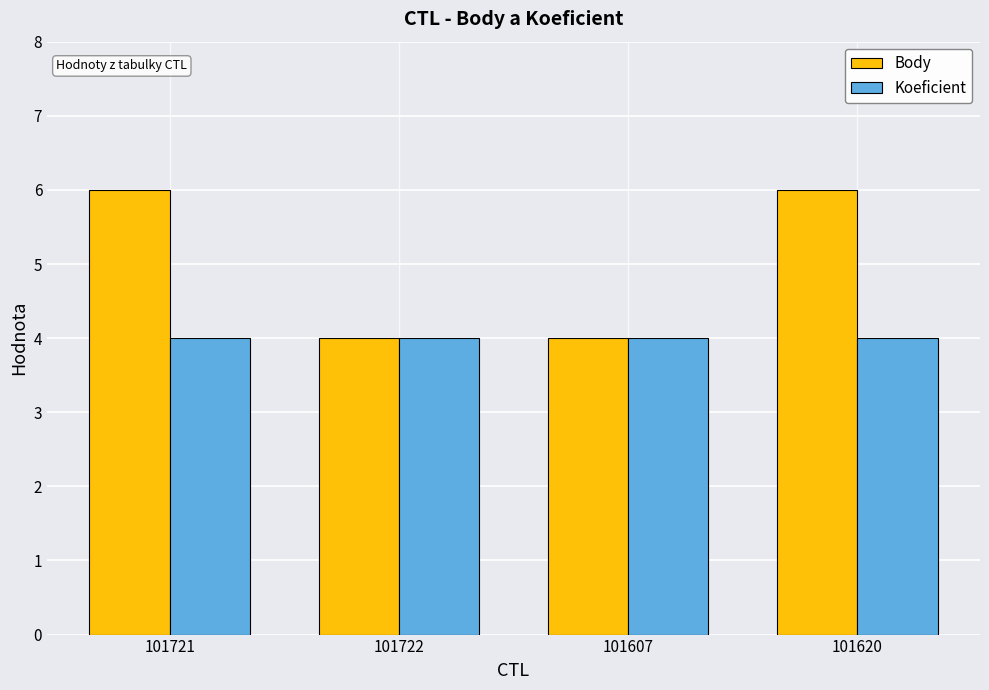

The value of Koeficient at 101607 is 6. True or false?

False